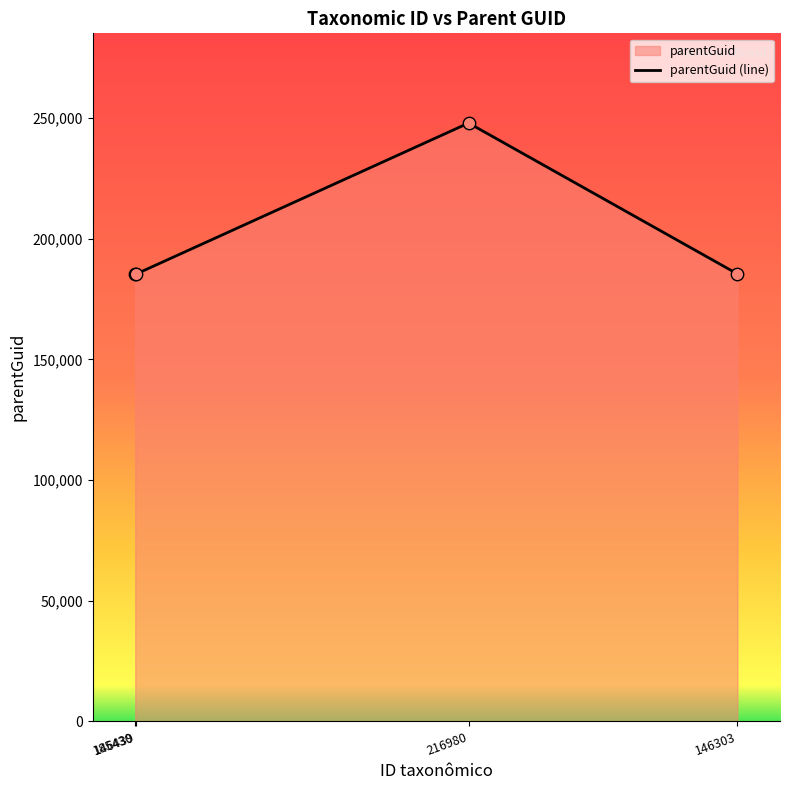

Between 146303 and 146439, which is larger?

146303